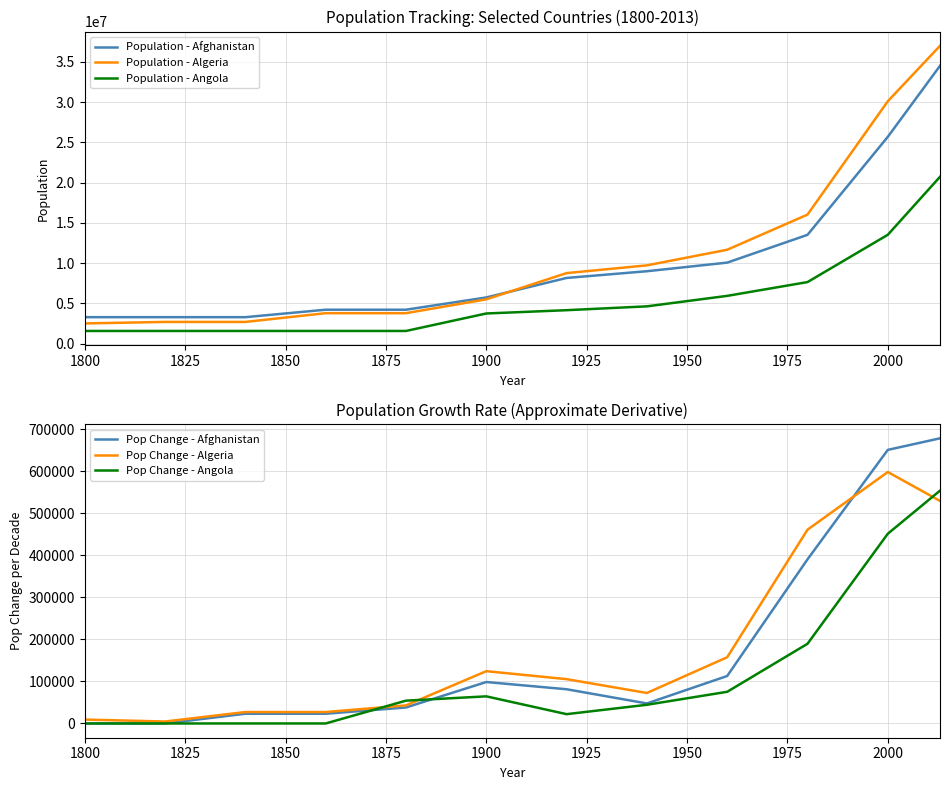

What is the lowest value of the Population - Afghanistan series?

3280000